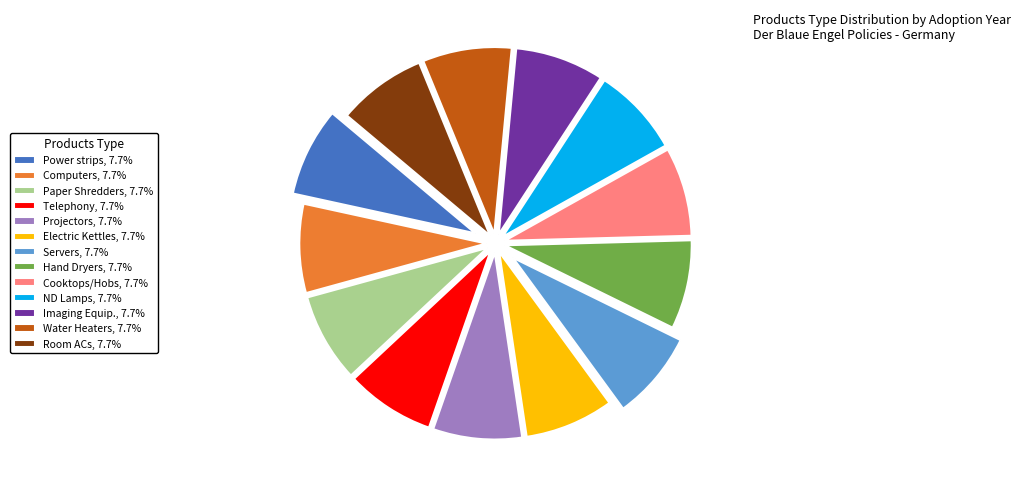

Does Imaging Equip., 7.7% represent more than half of the total?

No